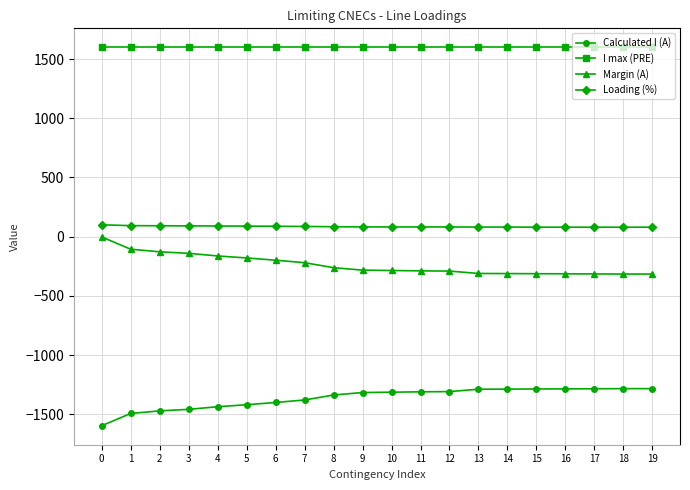

What is the total value across all series at 10?

82